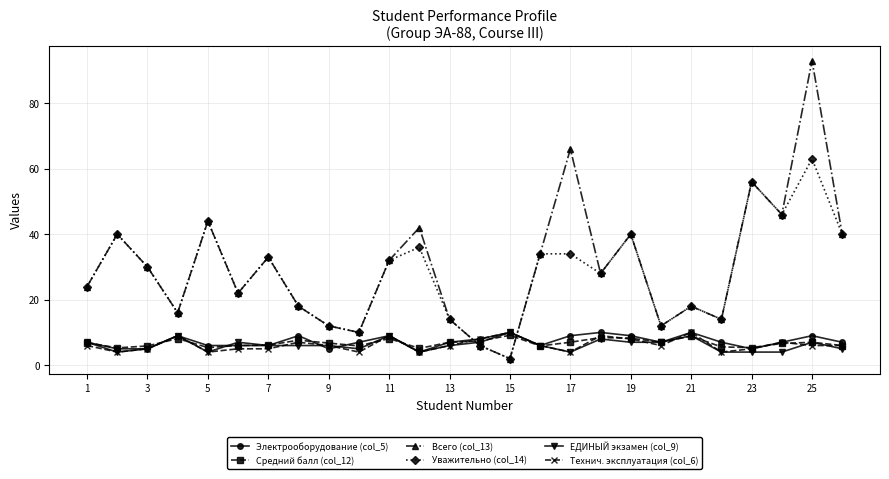

What is the value of the Средний балл (col_12) point at the 16th from the left?

5.9